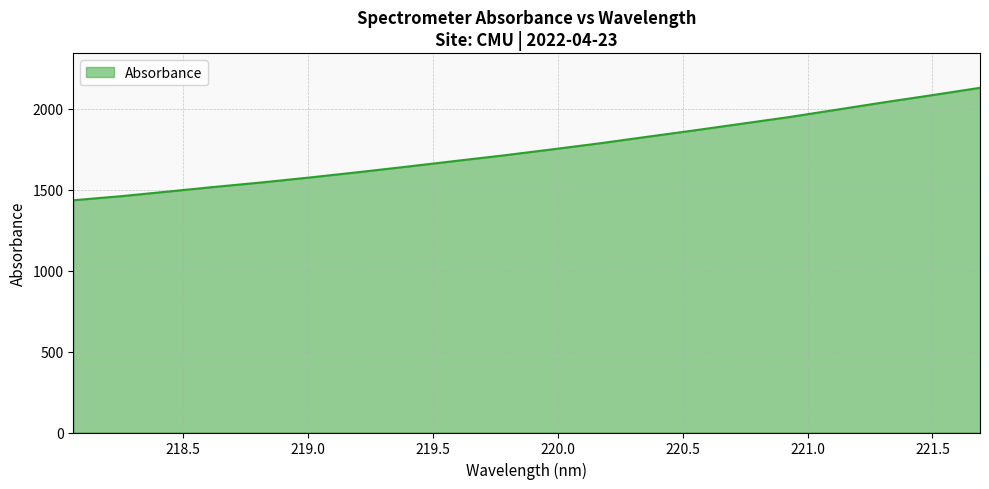

What is the difference between the maximum and minimum values?

695.1